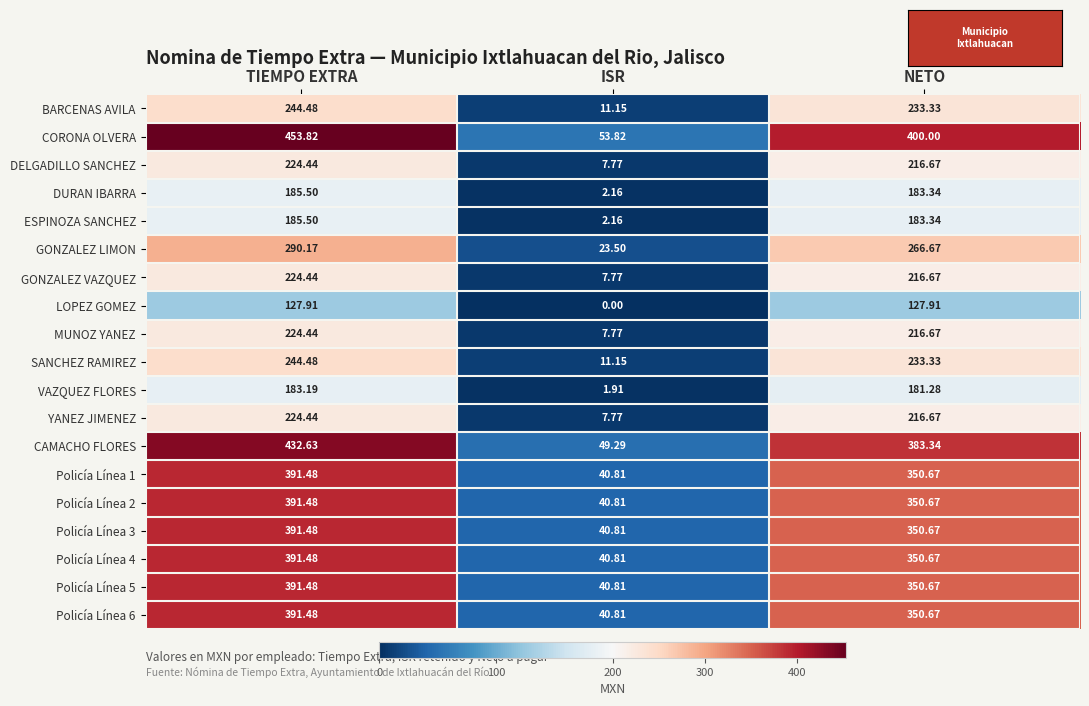

Rank the categories by Policía Línea 6 value from highest to lowest.

TIEMPO EXTRA, NETO, ISR